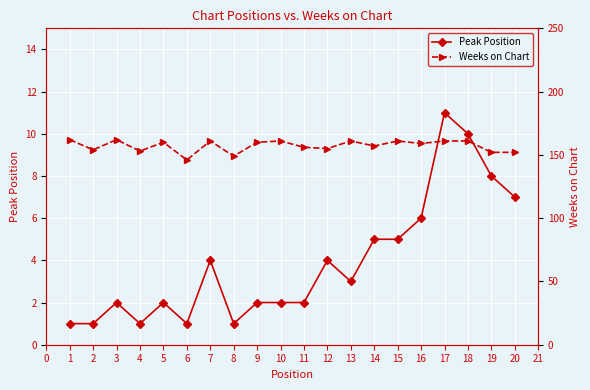

What is the value of the Peak Position point at the 14th from the left?

5